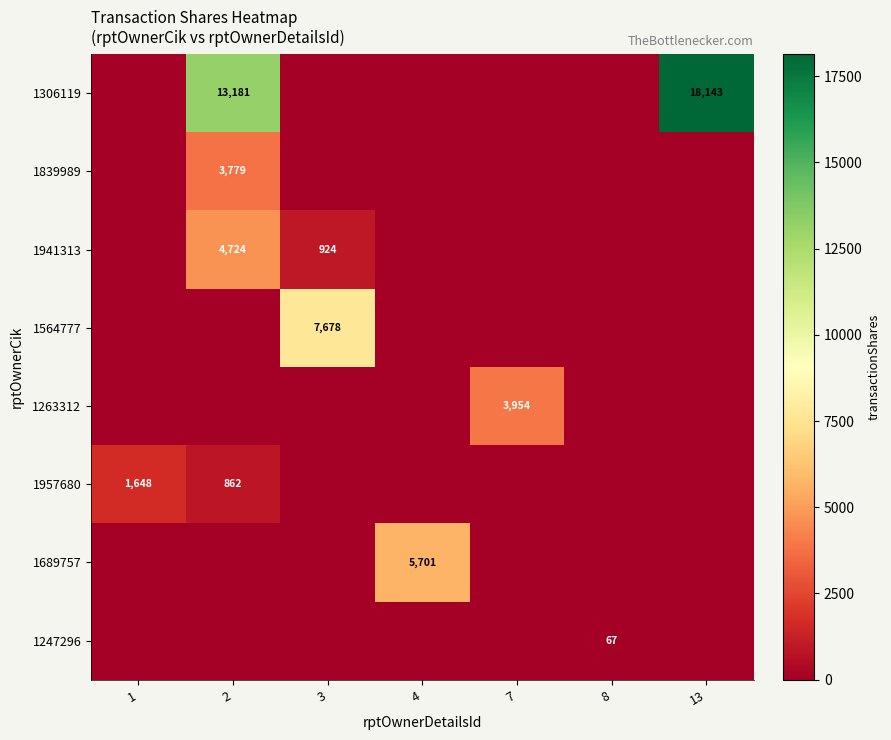

What is the spread (max minus min) of values at 3?

7678